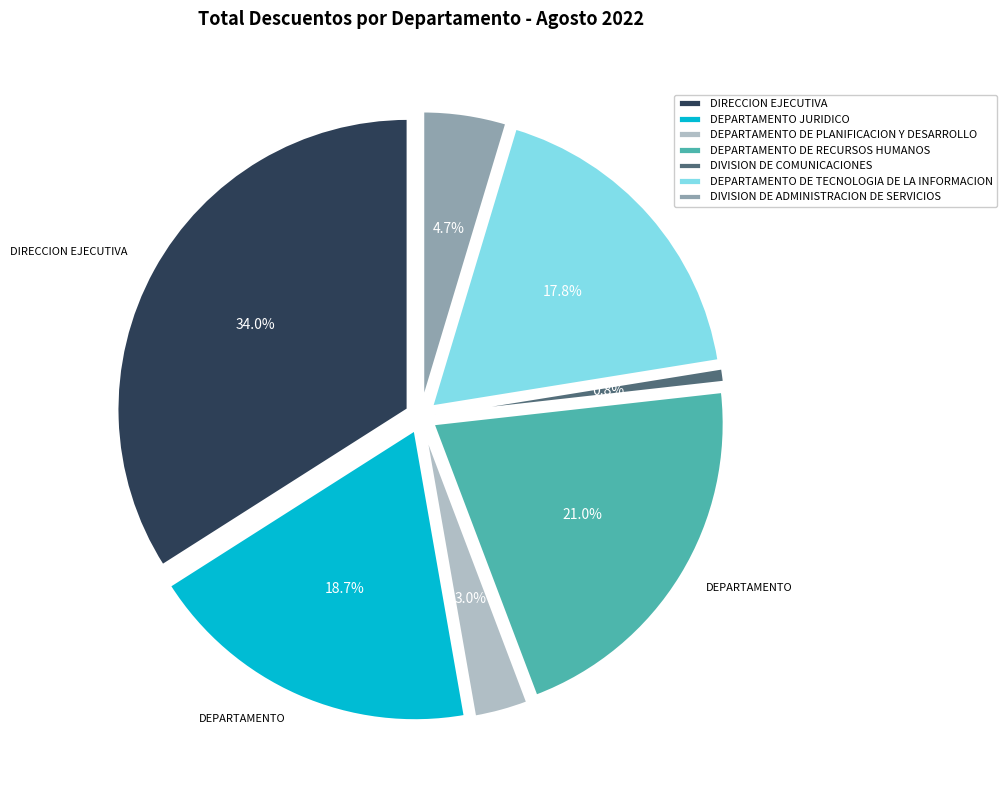

To the nearest percent, what is the difference between the largest and smallest slice percentages?

33%